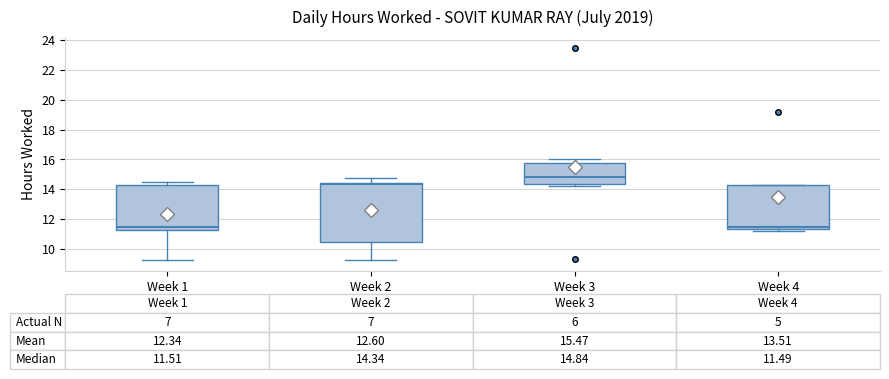

Which box is the tallest, from its lower edge to its upper edge?

Week 2